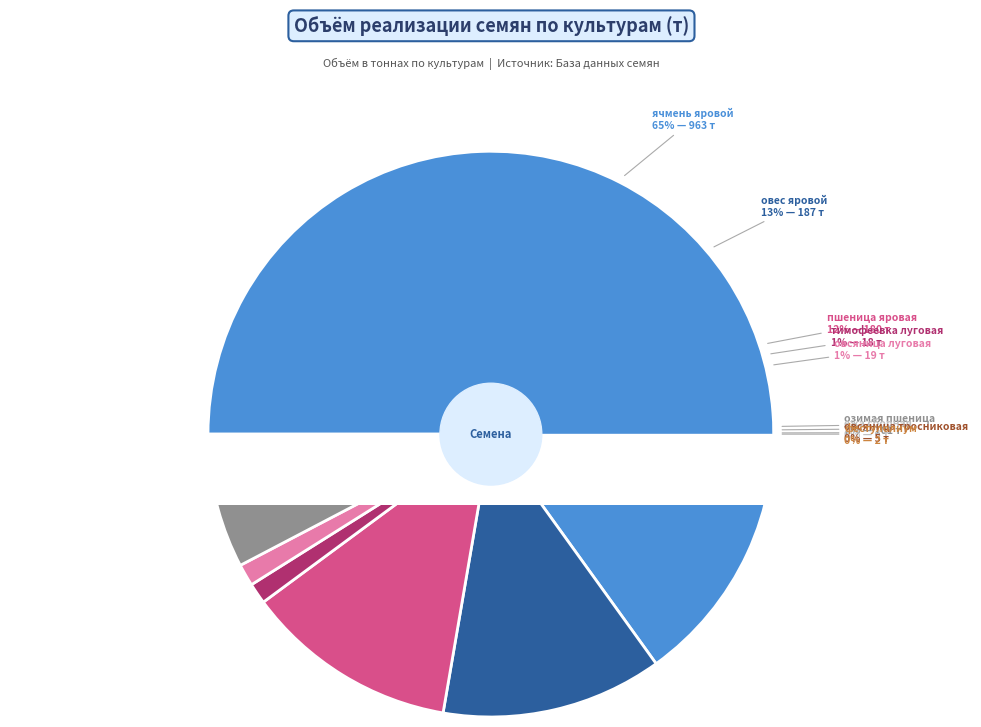

To the nearest percent, what is the difference between the фестулолиум and овес яровой slice percentages?

12%